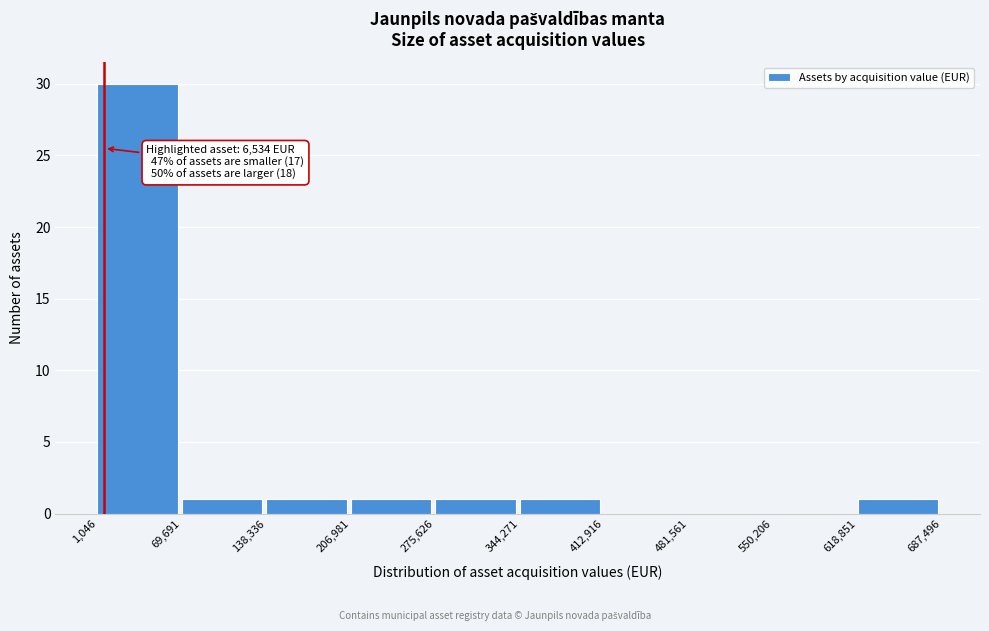

Over which range of the x-axis is the bar tallest?

1,046 to 69,691